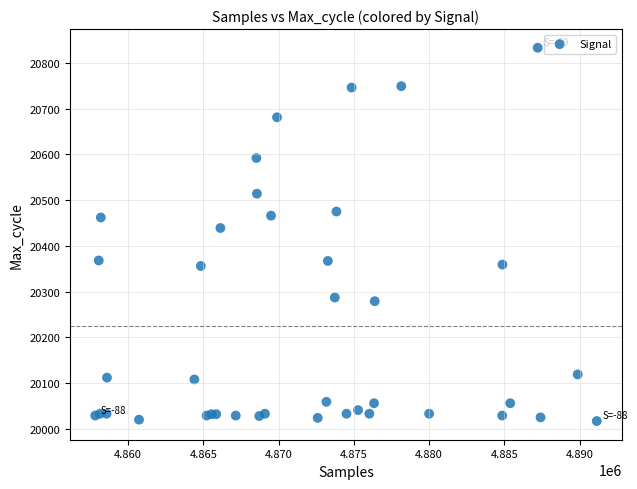

What Y value in the scatter plot is closest to 20425?

20439